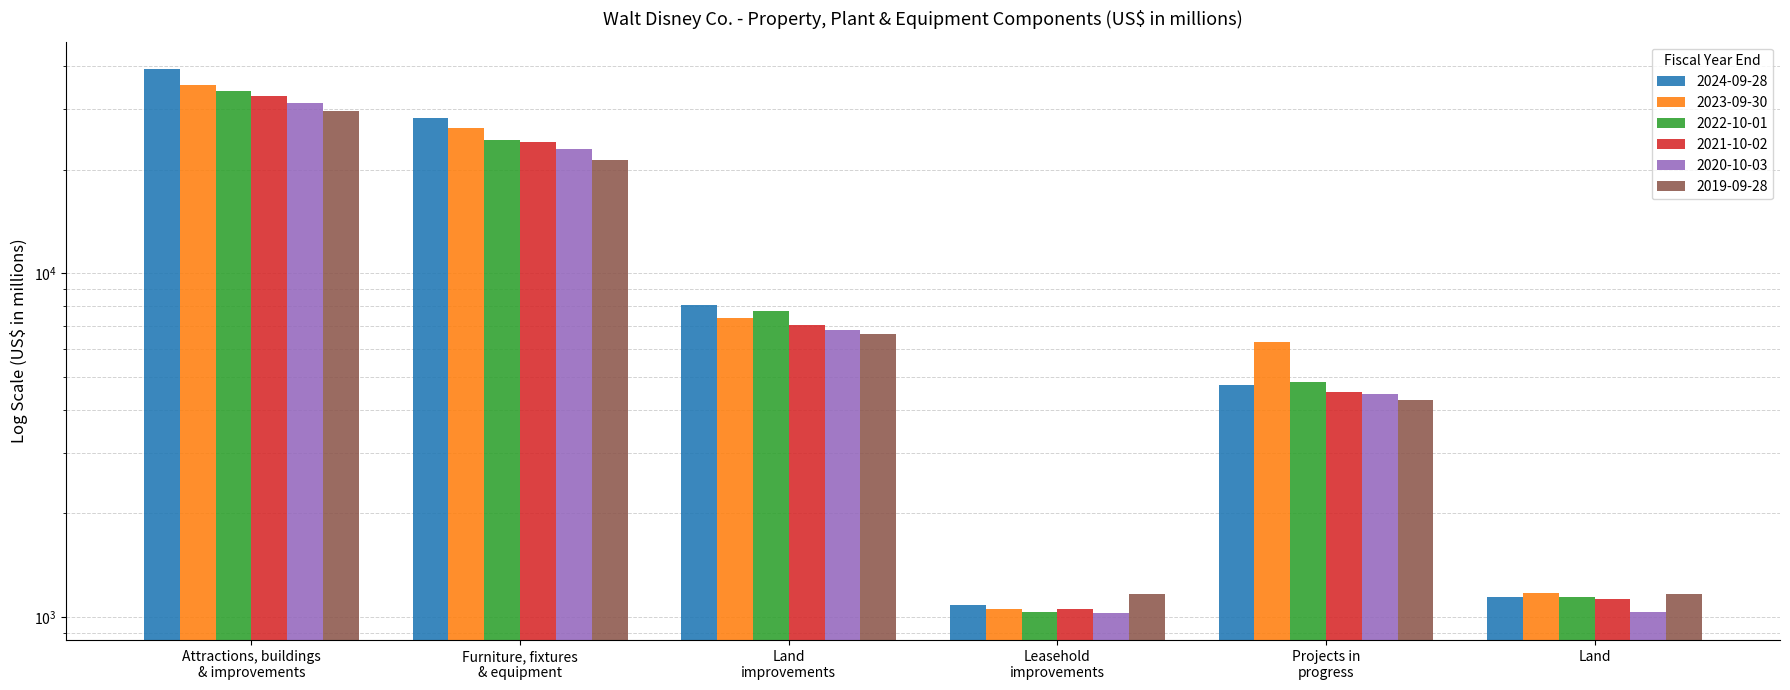

Is the value of 2019-09-28 at Attractions, buildings
& improvements greater than the value of 2020-10-03 at Attractions, buildings
& improvements?

No